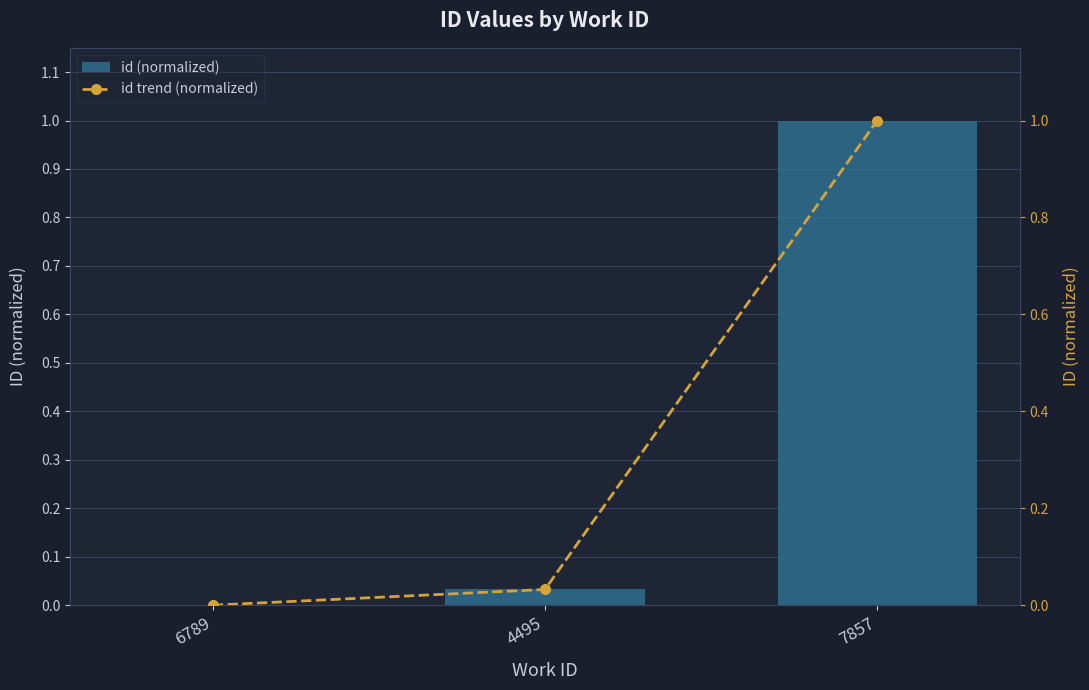

What is the average value of the id trend (normalized) series?

0.3